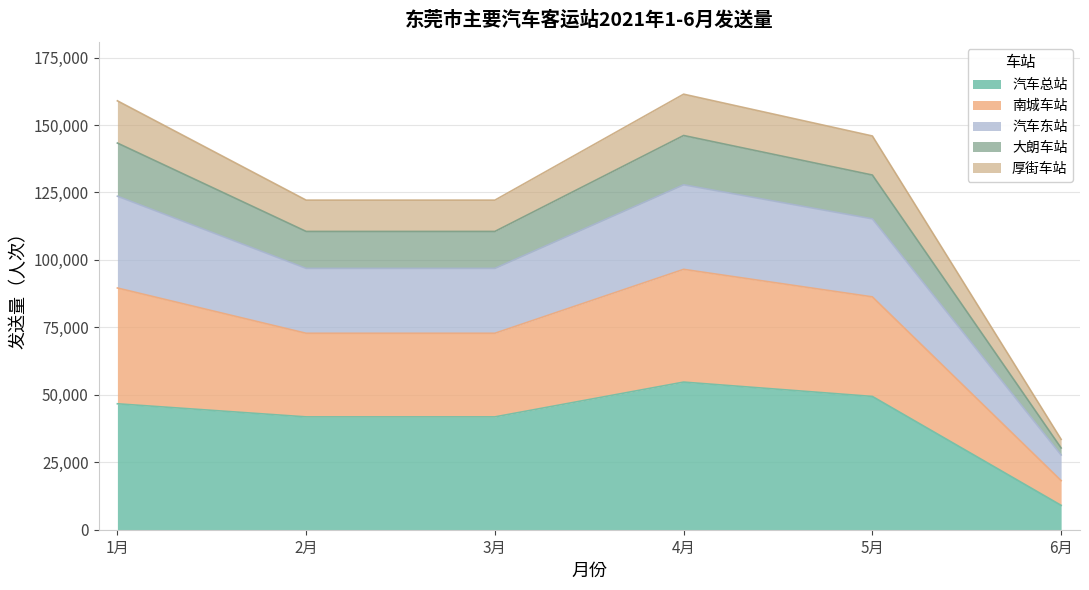

What is the minimum value for 汽车总站?

9037